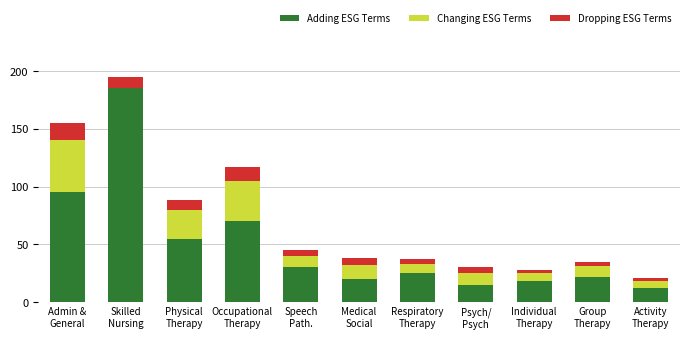

True or false: Adding ESG Terms has a value of 4 at Activity
Therapy.

False